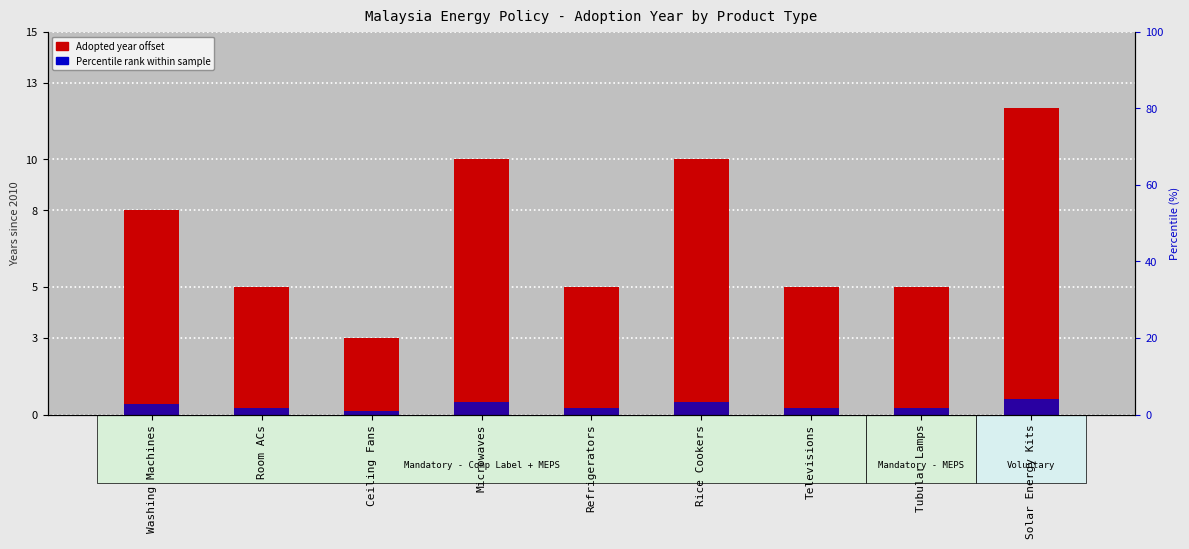

What is the label of the 7th bar from the right?

Ceiling Fans